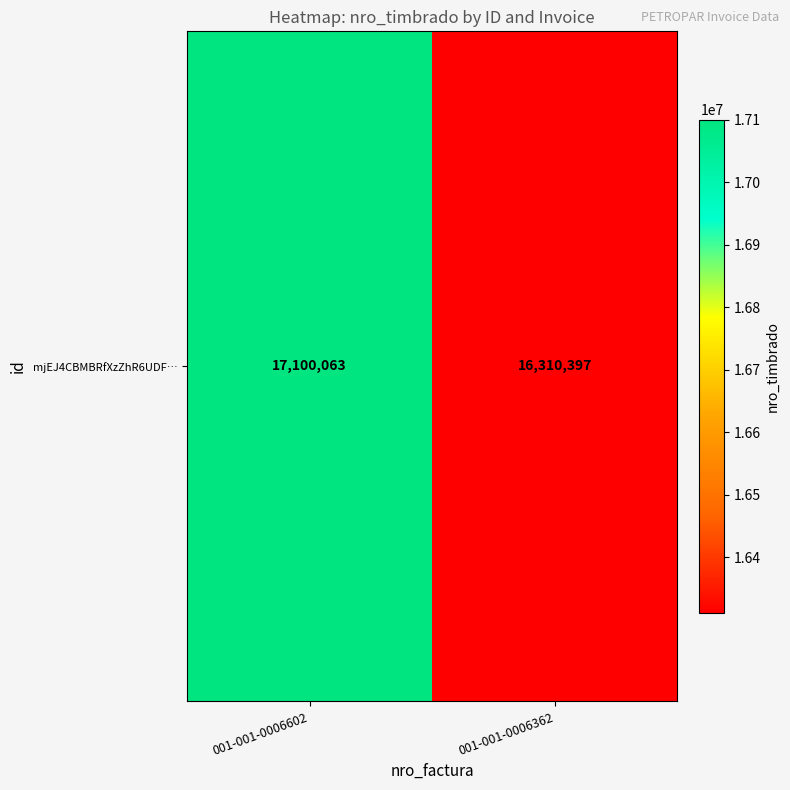

What is the sum of all values?

33410460